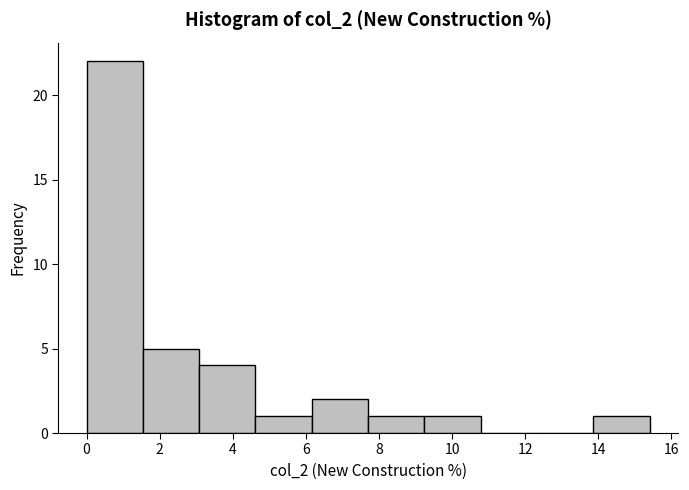

What is the height of the bar covering 9.24 to 10.78 on the x-axis? Neither the bar edges nor the heights are printed on the chart, so give them approximately, as read against the axes.

1